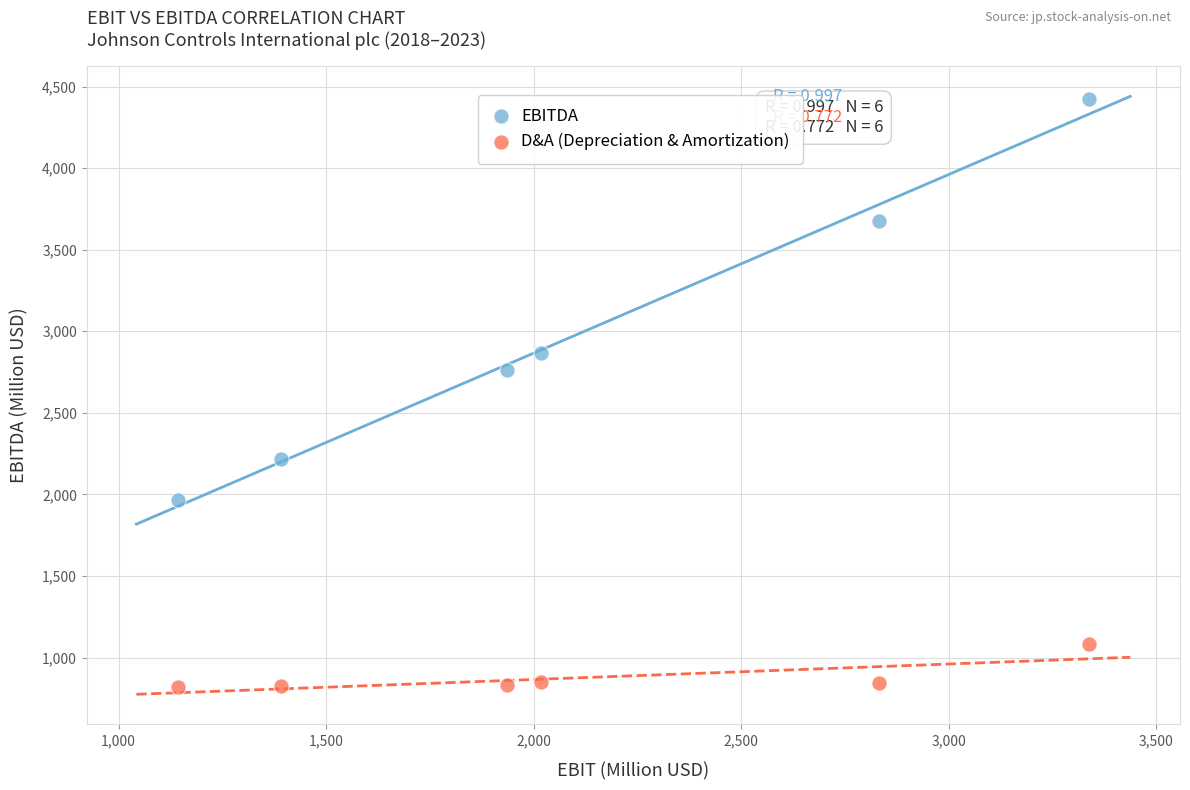

Across all series, what Y value is closest to 2622?

2765